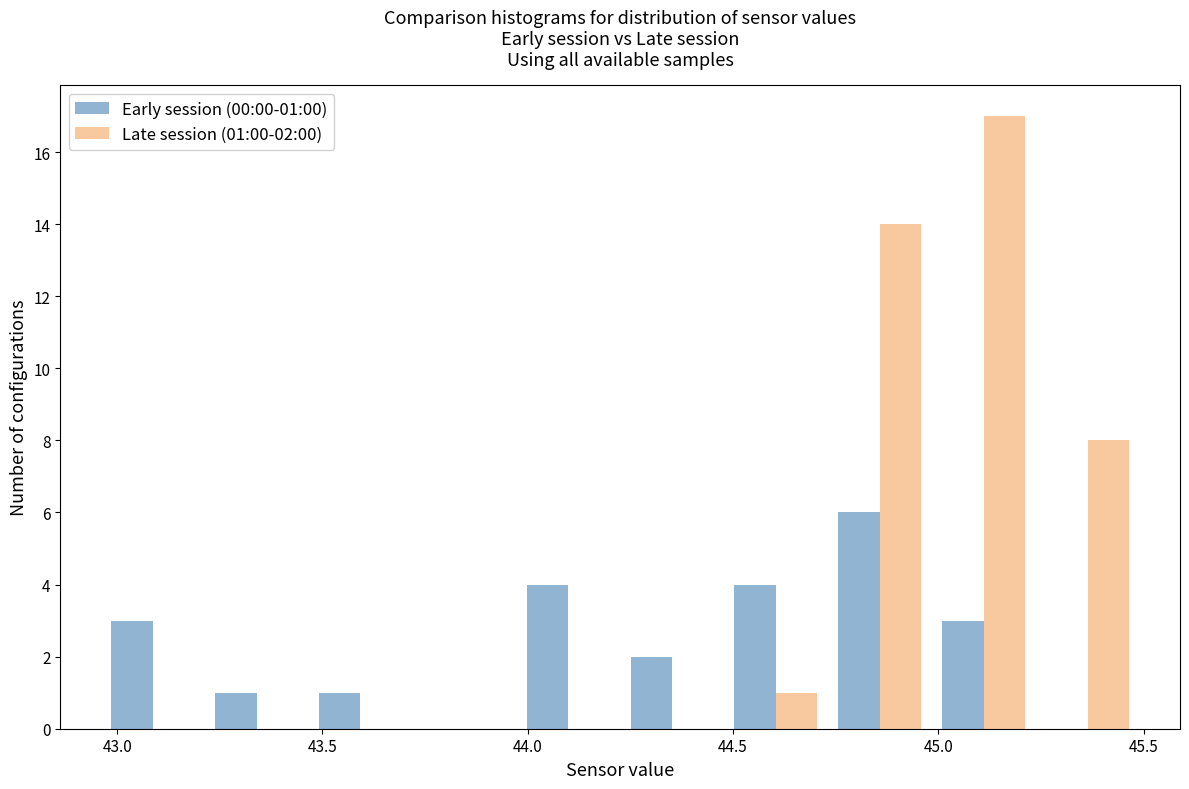

In the Early session (00:00-01:00) series, which range on the x-axis has the tallest bar?

44.75 to 45.00